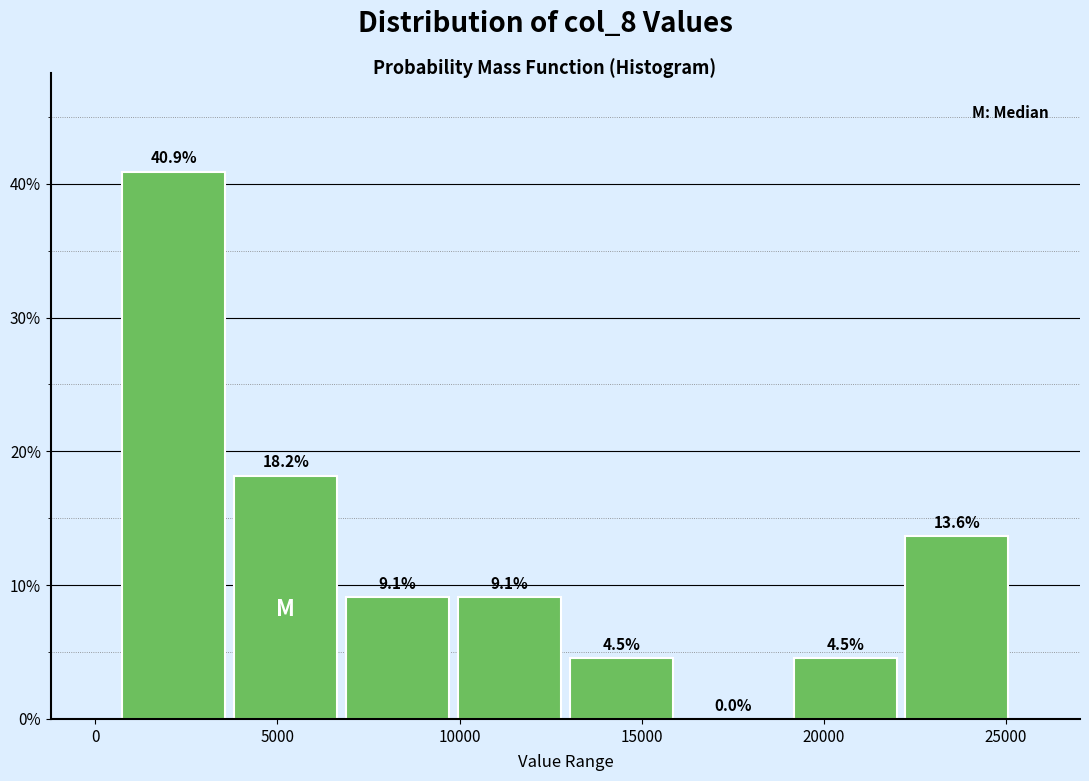

Reading left to right, list every bar in this chart as the range it spans on the x-axis followed by its height. The bar edges are not printed on the chart, so give them approximately, as read against the axis.

500 to 3500: 40.9
3500 to 7000: 18.2
7000 to 10000: 9.1
10000 to 13000: 9.1
13000 to 16000: 4.5
16000 to 19000: 0.0
19000 to 22000: 4.5
22000 to 25000: 13.6